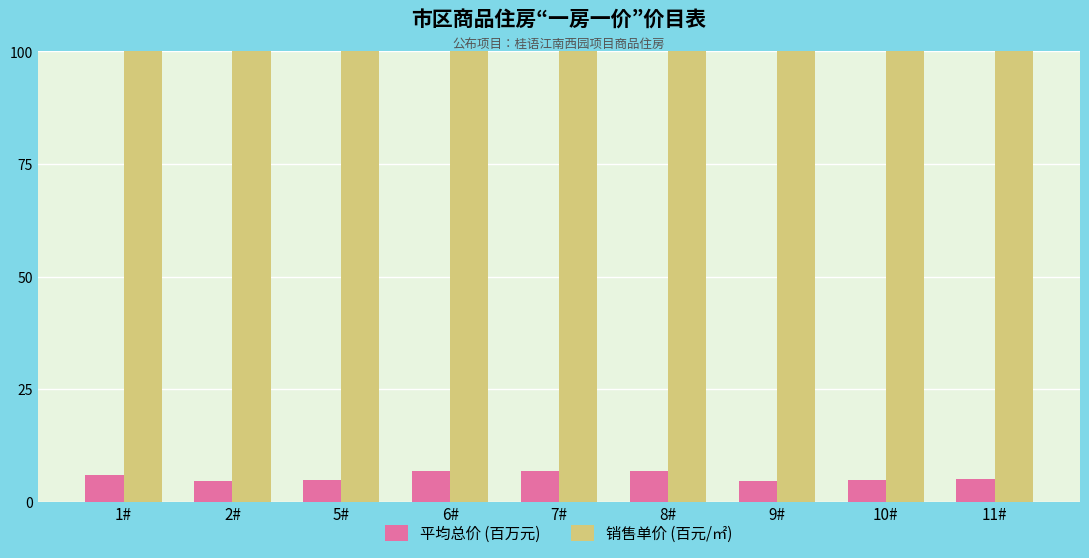

At how many categories does at least one series exceed 312?

9